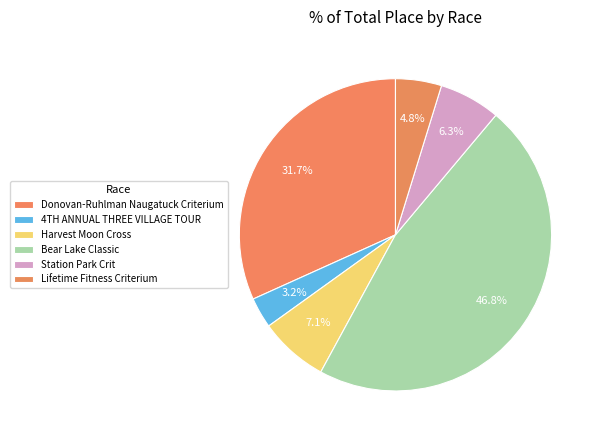

True or false: Lifetime Fitness Criterium accounts for 5% of the total.

True